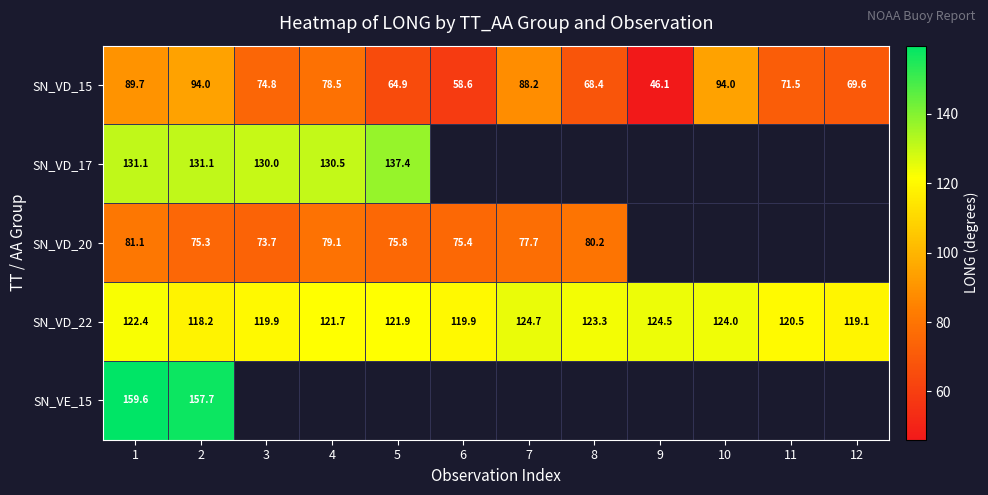

Where is SN_VD_15 nearest to the value 70?

12